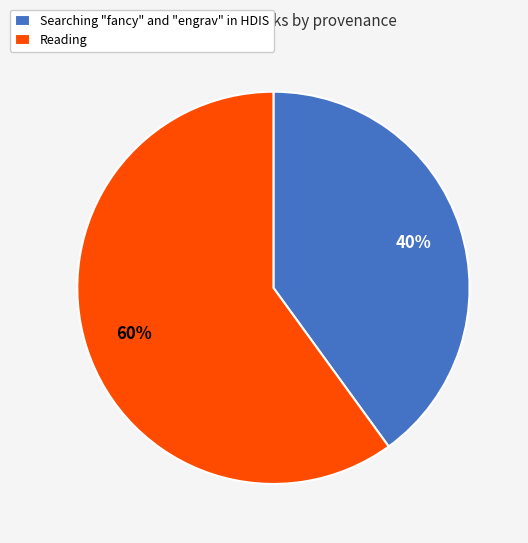

Rank the categories by value from lowest to highest.

Searching "fancy" and "engrav" in HDIS, Reading